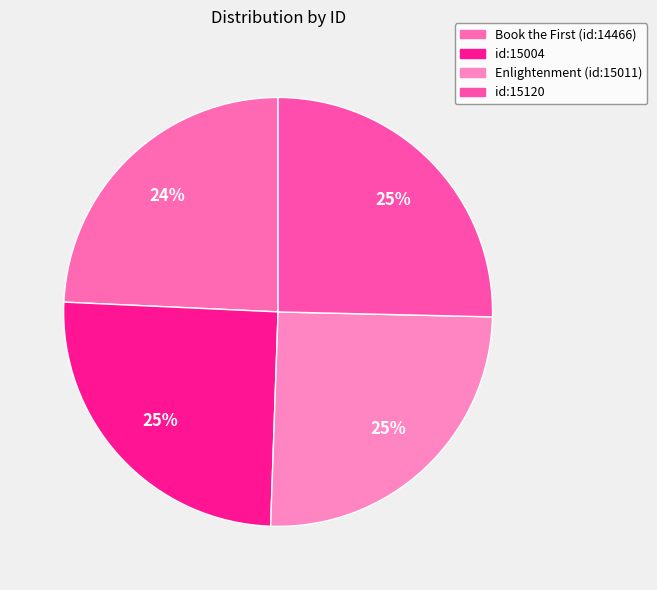

What percentage do id:15120 and Enlightenment (id:15011) together represent?

50.6%